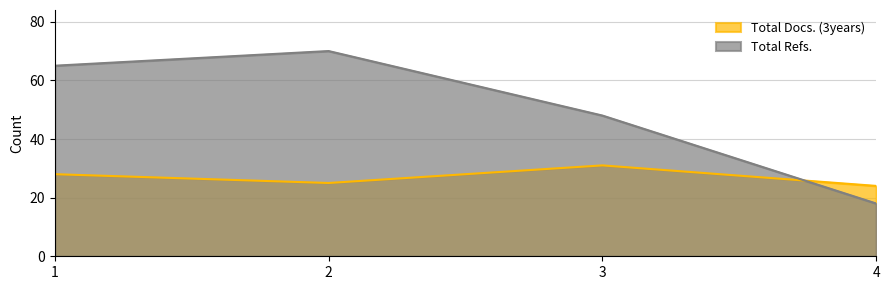

Reading left to right, transcribe all the data shown in this chart.

Total Docs. (3years): 1=28	2=25	3=31	4=24
Total Refs.: 1=65	2=70	3=48	4=18